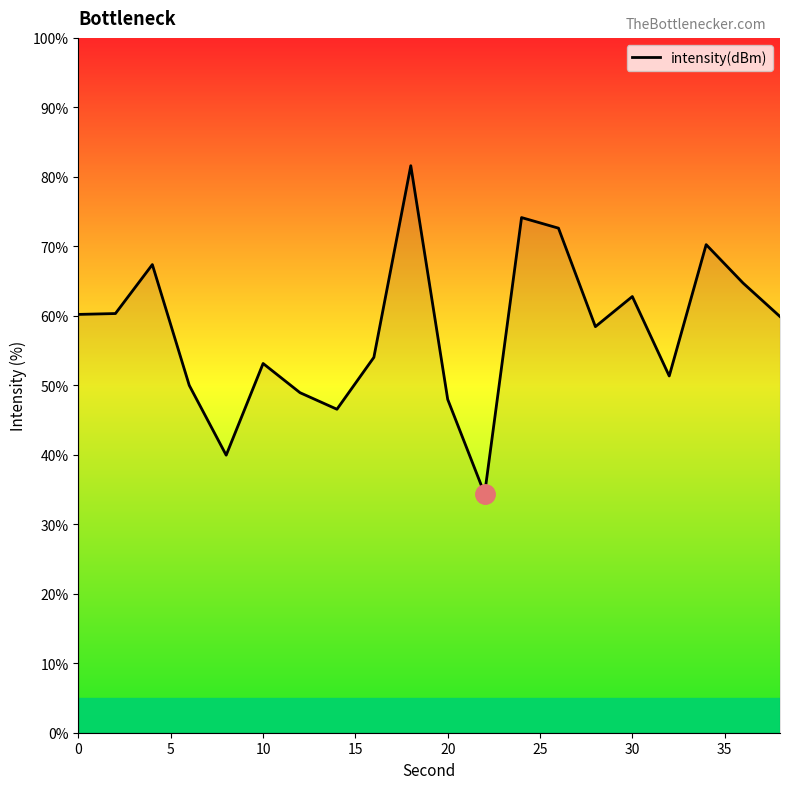

What is the difference between the maximum and minimum values?

47.2